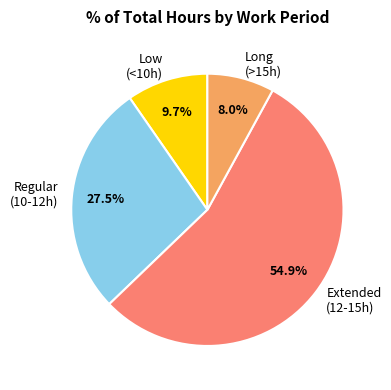

How many slices are in this pie chart?

4